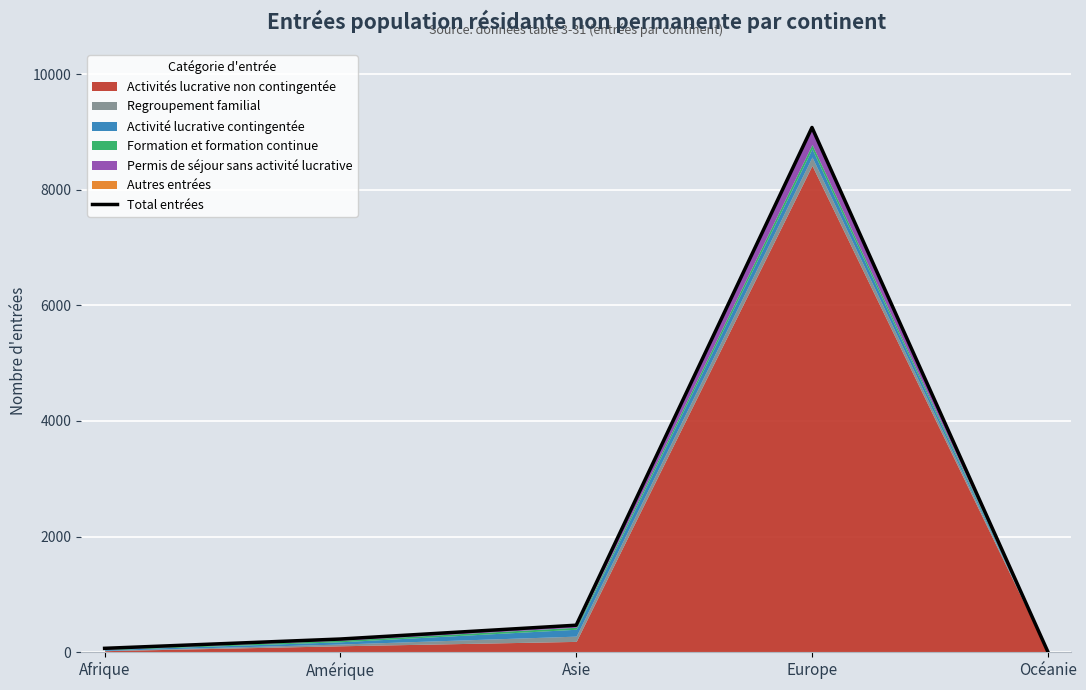

What is the value of the 3rd point from the left?

467